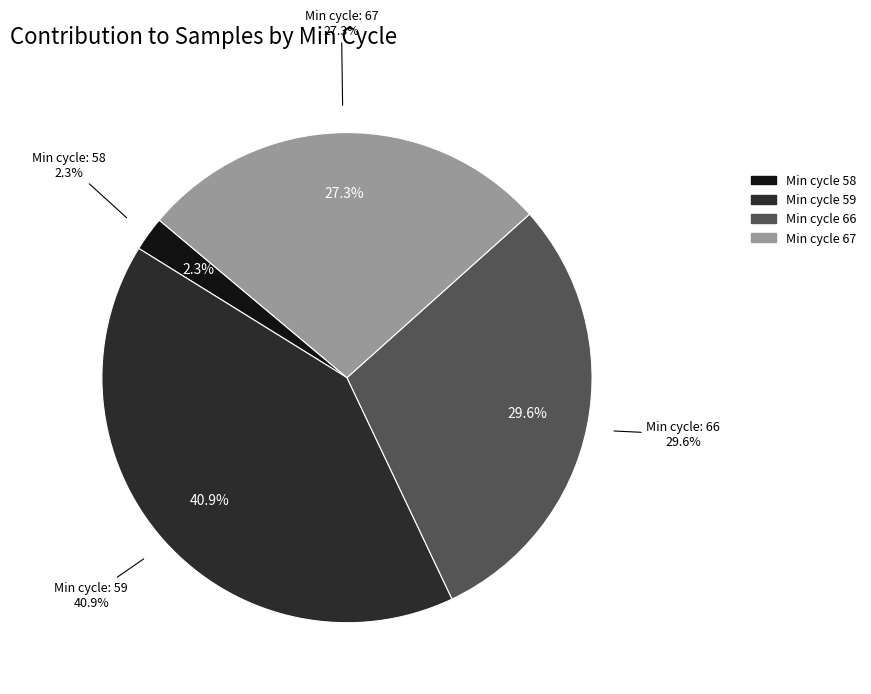

What is the largest slice in the pie chart?

59